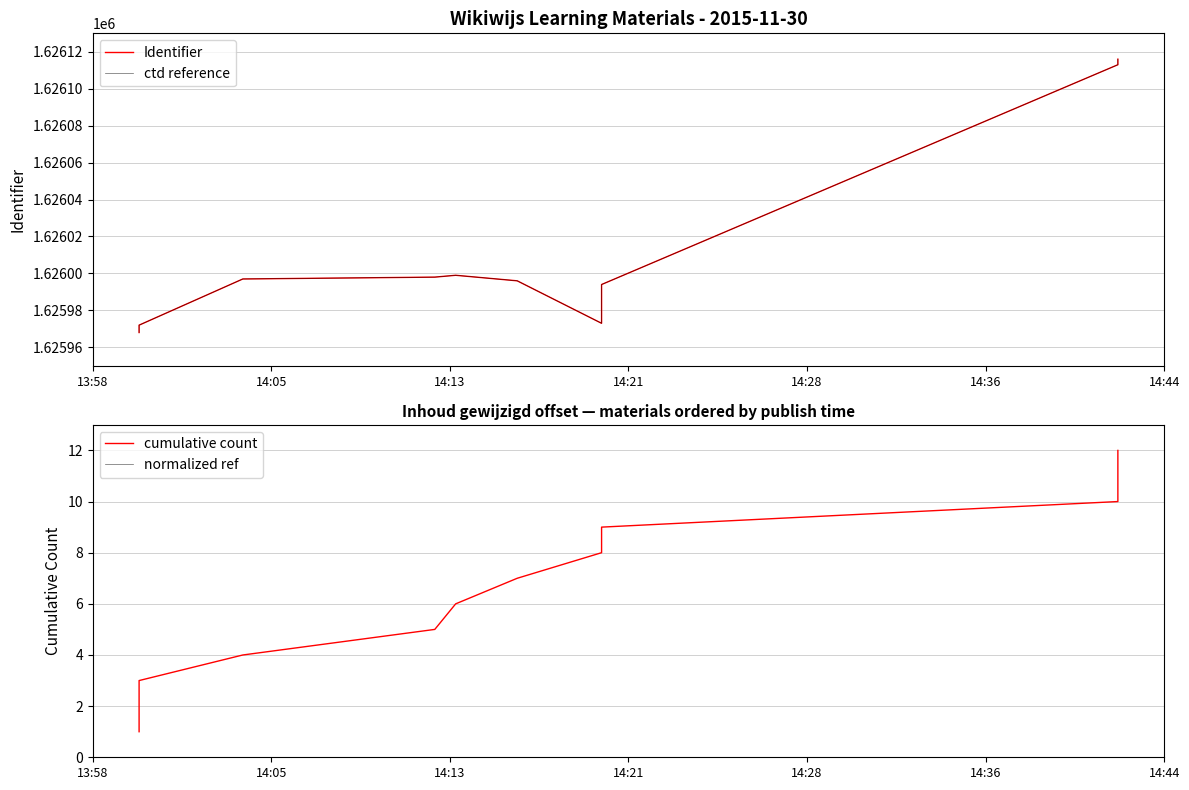

What is the difference between the ctd reference values at 14:05 and 14:44?

26.0